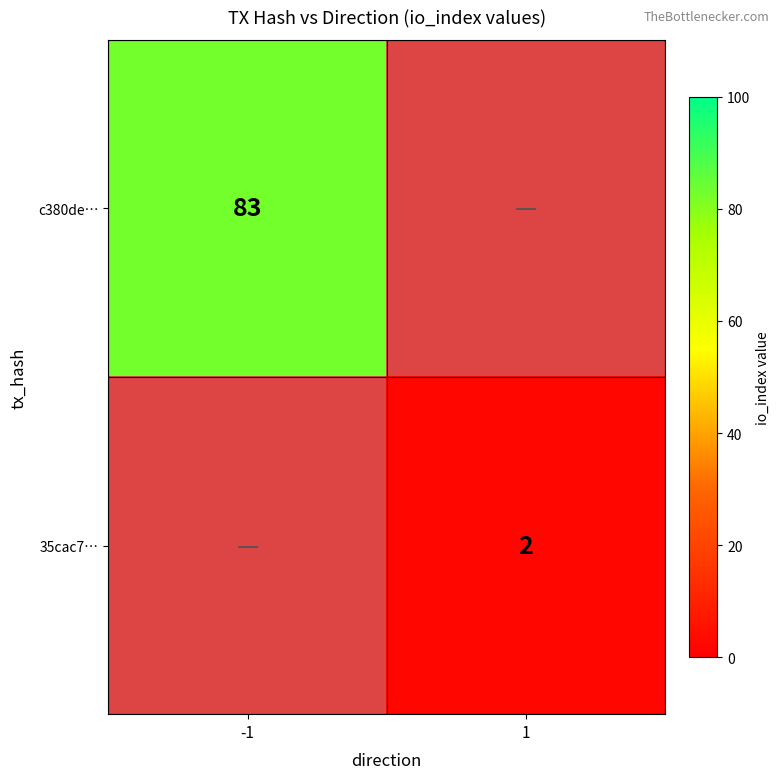

Is it true that 35cac7… equals 2 at 1?

True